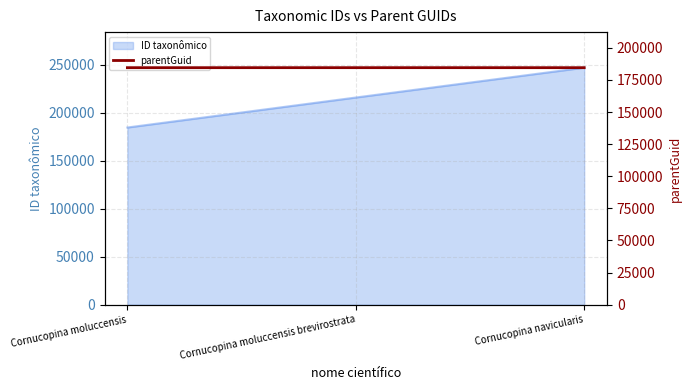

True or false: ID taxonômico has a value of 322229 at Cornucopina moluccensis brevirostrata.

False